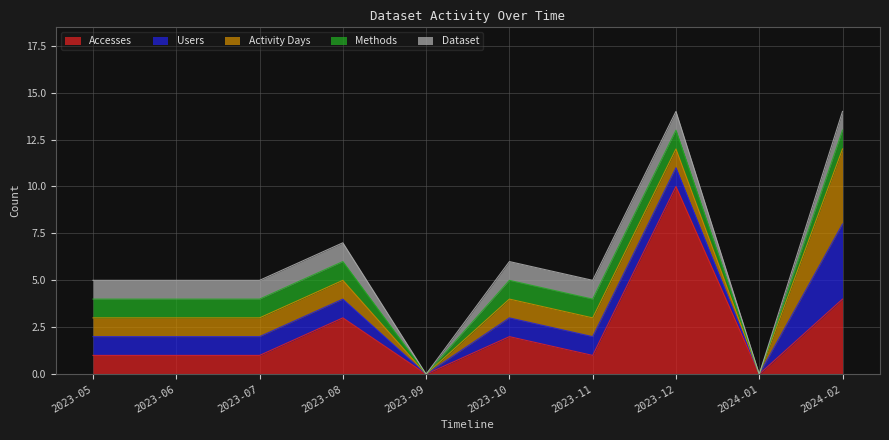

At how many categories does at least one series exceed 6?

1